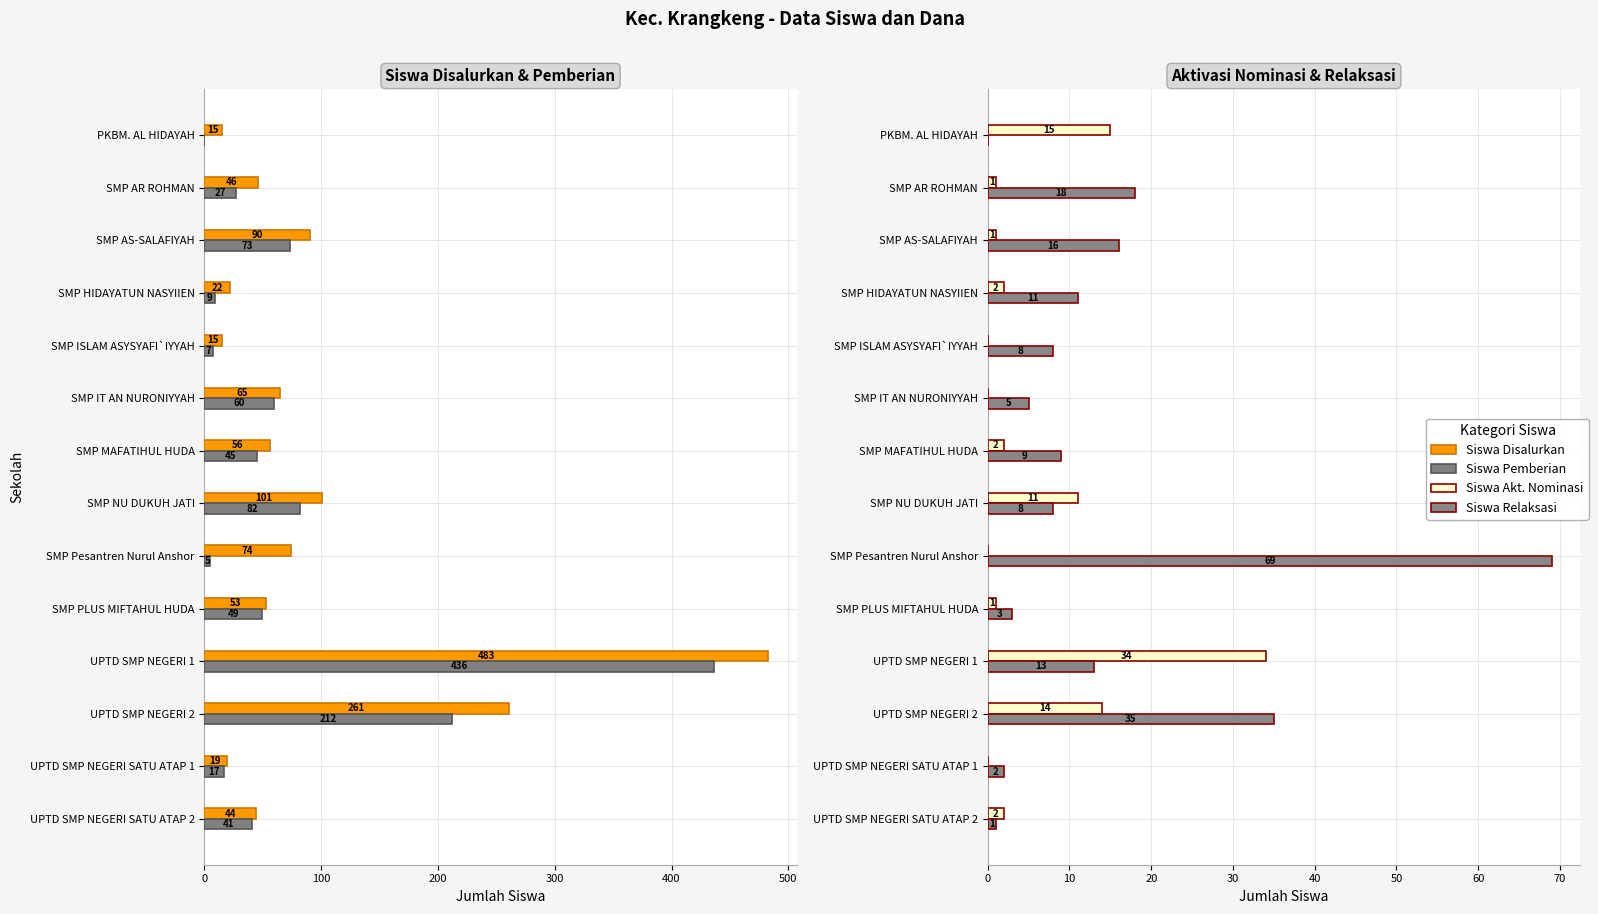

Which series has the widest spread of values?

Siswa Disalurkan